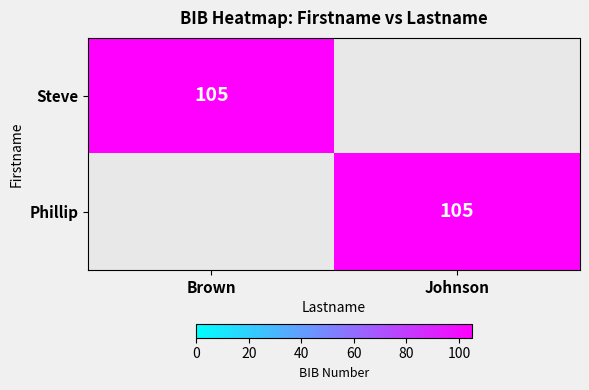

True or false: Phillip has a value of 41 at Johnson.

False